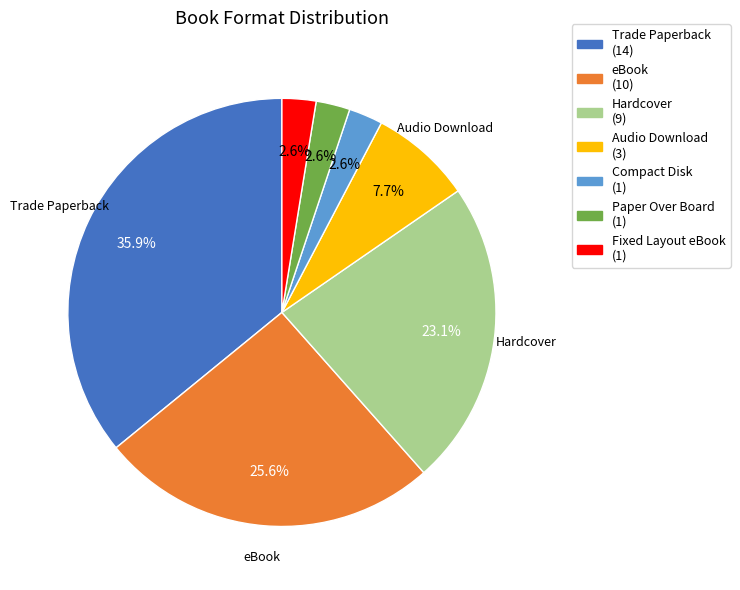

Does any single category account for the majority?

No